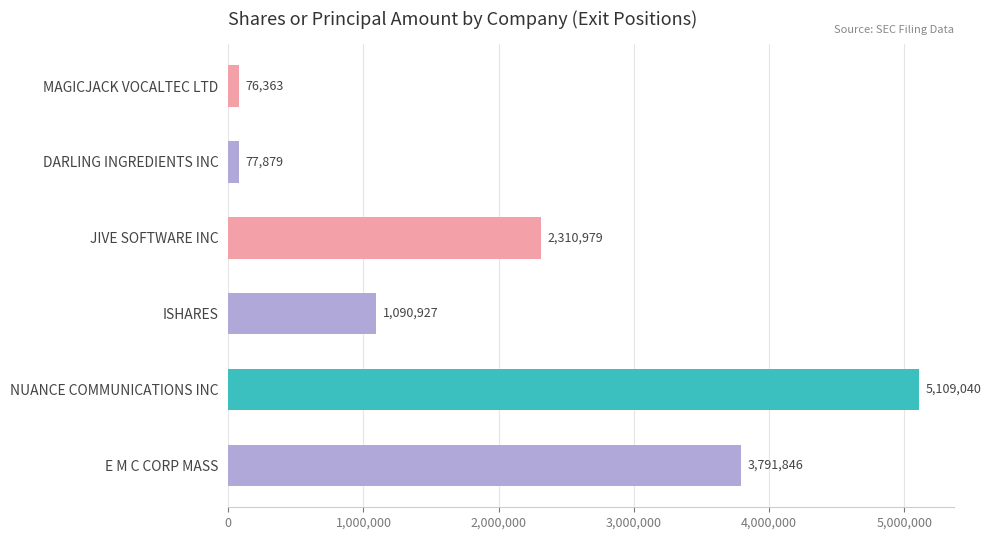

What is the sum of all values?

12457034